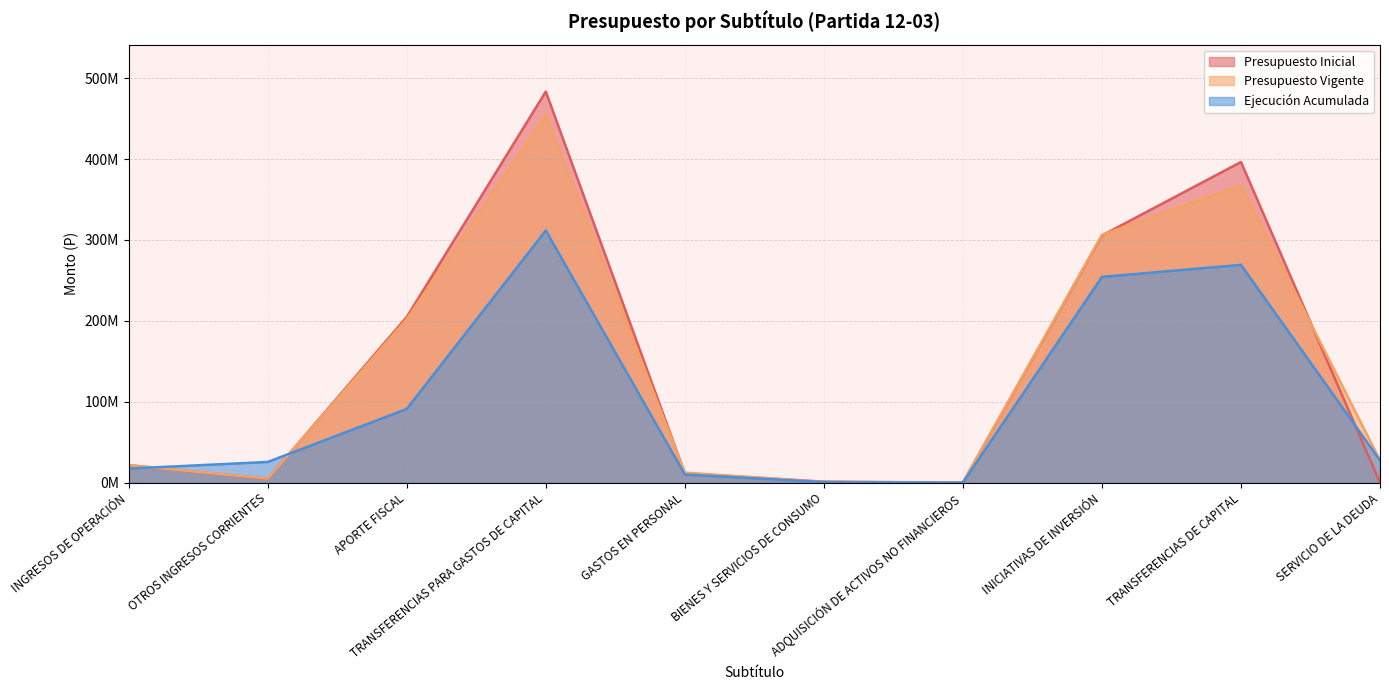

Reading right to left, what are all the values shown in this chart?

Presupuesto Inicial: SERVICIO DE LA DEUDA=1000	TRANSFERENCIAS DE CAPITAL=396411121	INICIATIVAS DE INVERSIÓN=305529916	ADQUISICIÓN DE ACTIVOS NO FINANCIEROS=73580	BIENES Y SERVICIOS DE CONSUMO=1174532	GASTOS EN PERSONAL=11388394	TRANSFERENCIAS PARA GASTOS DE CAPITAL=483487173	APORTE FISCAL=204785875	OTROS INGRESOS CORRIENTES=4710352	INGRESOS DE OPERACIÓN=21595143
Presupuesto Vigente: SERVICIO DE LA DEUDA=27451522	TRANSFERENCIAS DE CAPITAL=367637481	INICIATIVAS DE INVERSIÓN=306377830	ADQUISICIÓN DE ACTIVOS NO FINANCIEROS=93122	BIENES Y SERVICIOS DE CONSUMO=815756	GASTOS EN PERSONAL=12445499	TRANSFERENCIAS PARA GASTOS DE CAPITAL=454433450	APORTE FISCAL=202176401	OTROS INGRESOS CORRIENTES=4990435	INGRESOS DE OPERACIÓN=21595143
Ejecución Acumulada: SERVICIO DE LA DEUDA=27451522	TRANSFERENCIAS DE CAPITAL=269237644	INICIATIVAS DE INVERSIÓN=254368402	ADQUISICIÓN DE ACTIVOS NO FINANCIEROS=15240	BIENES Y SERVICIOS DE CONSUMO=659853	GASTOS EN PERSONAL=10058487	TRANSFERENCIAS PARA GASTOS DE CAPITAL=311727485	APORTE FISCAL=91137124	OTROS INGRESOS CORRIENTES=25577896	INGRESOS DE OPERACIÓN=17368316